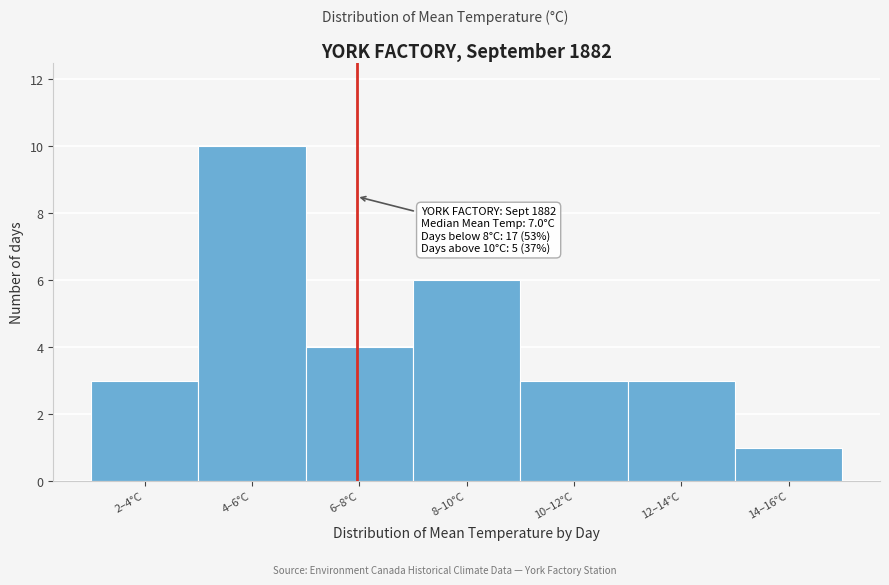

Reading right to left, list all the values displayed in this chart.

1	3	3	6	4	10	3